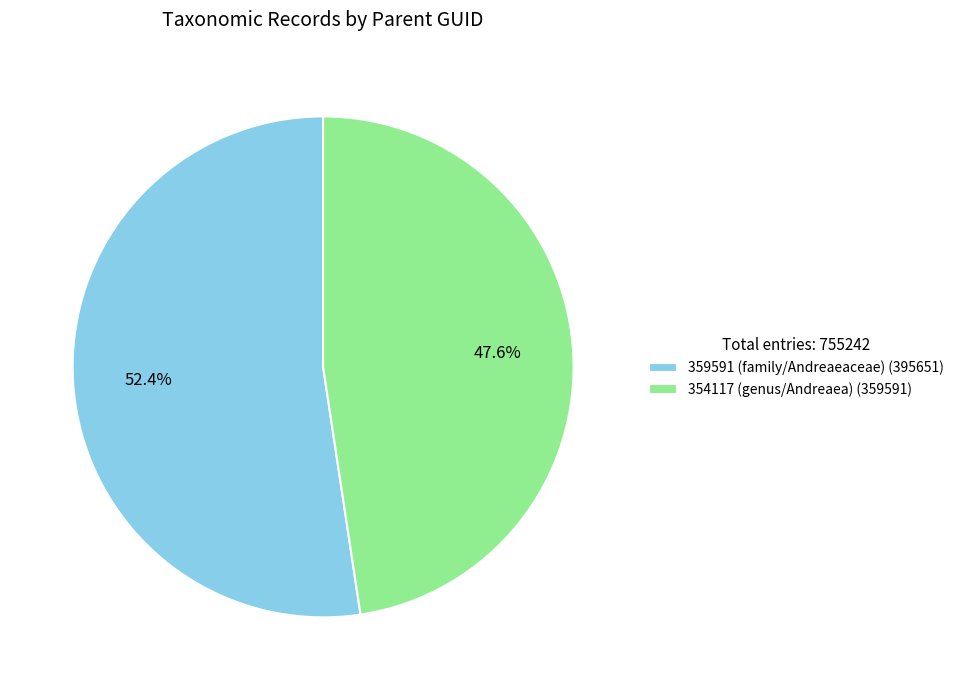

Approximately how many times larger is the value at 354117 (genus/Andreaea) compared to 359591 (family/Andreaeaceae)?

0.9